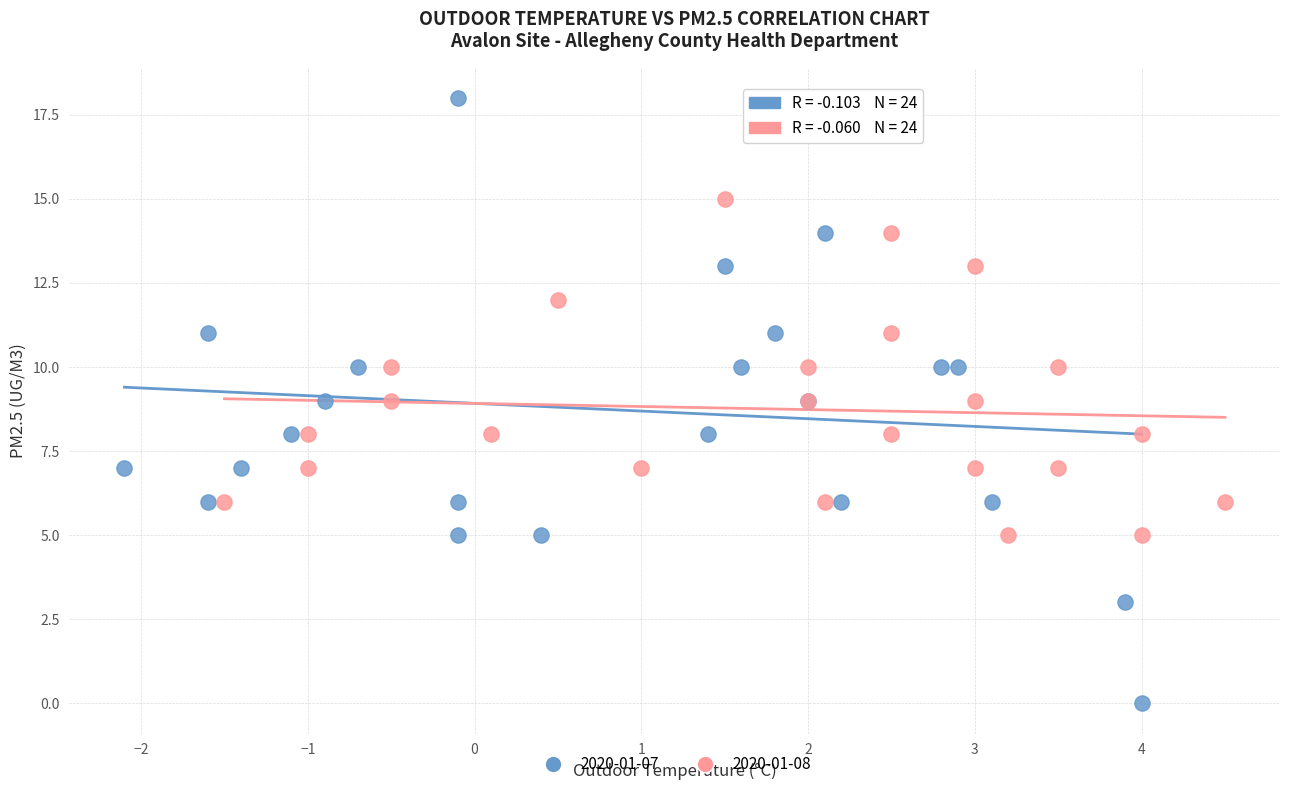

Which series reaches the minimum Y coordinate?

2020-01-07